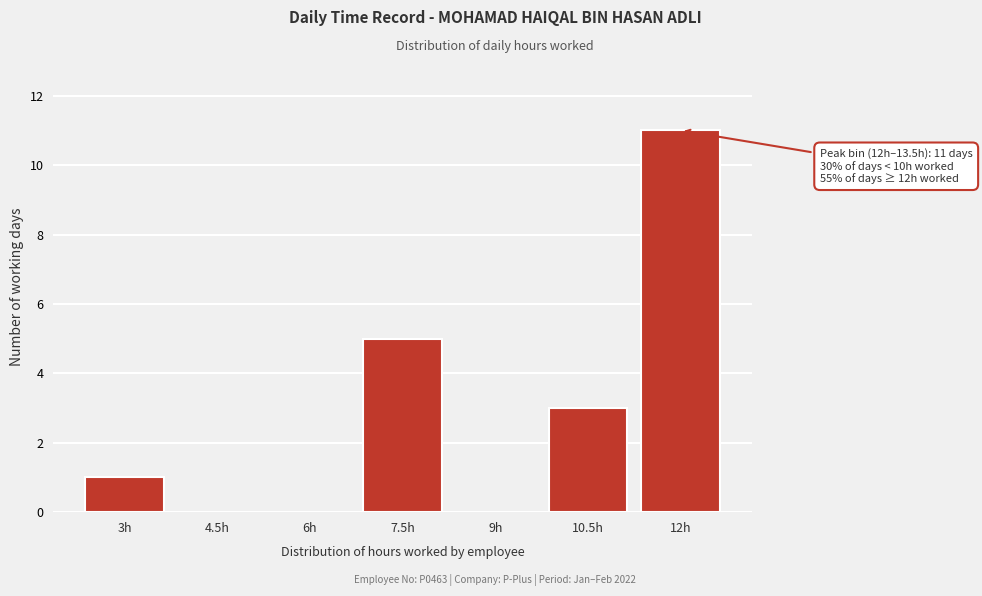

Reading right to left, list all the values displayed in this chart.

12h=11	10.5h=3	9h=0	7.5h=5	6h=0	4.5h=0	3h=1